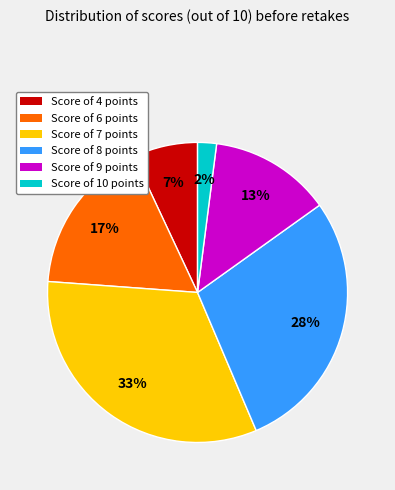

Which category has the smallest portion of the pie?

Score of 10 points